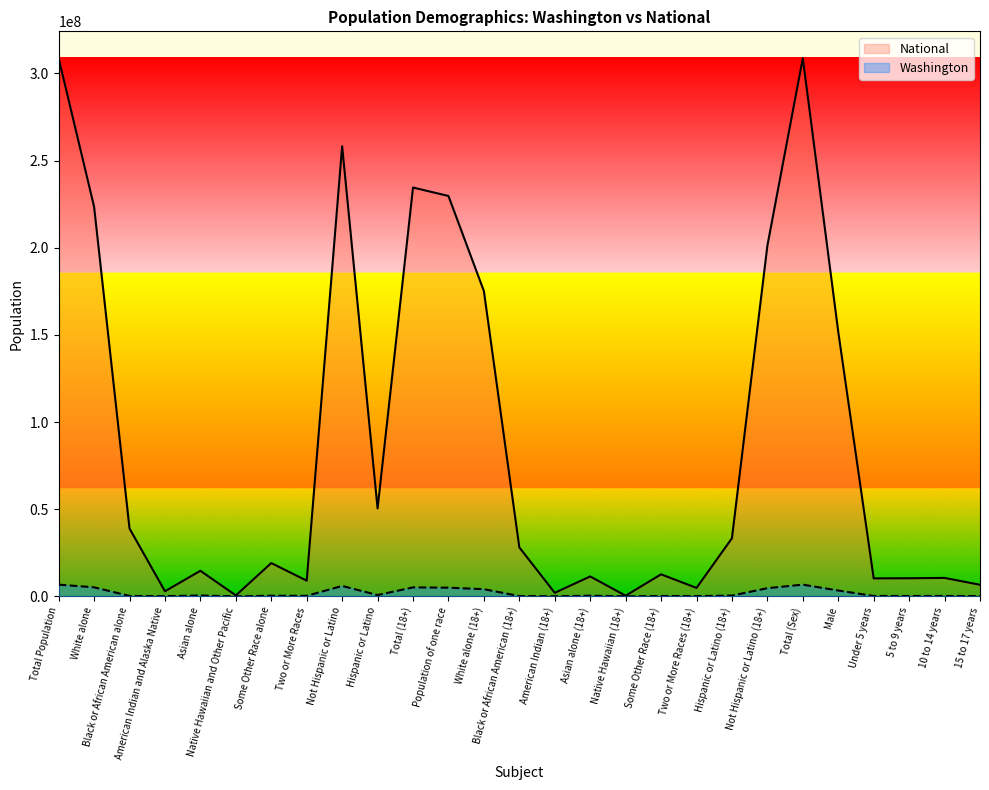

Which series has the largest total across all categories?

National